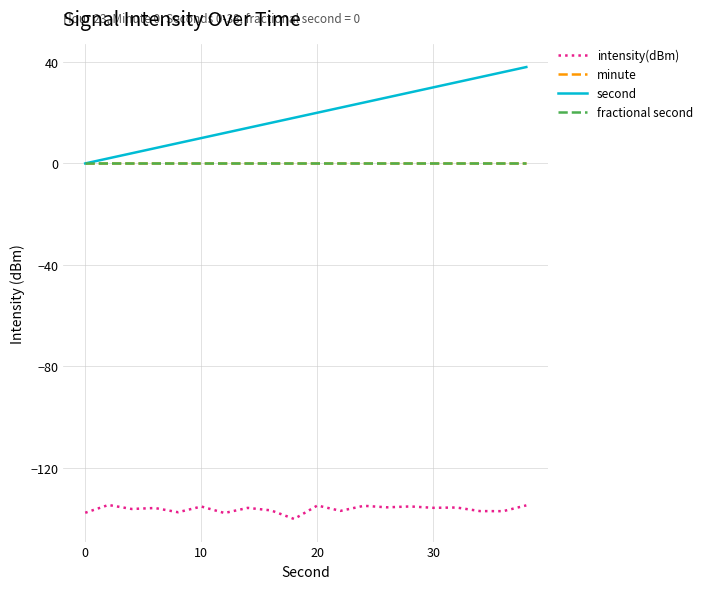

Is this an area chart (filled region under the line)?

No